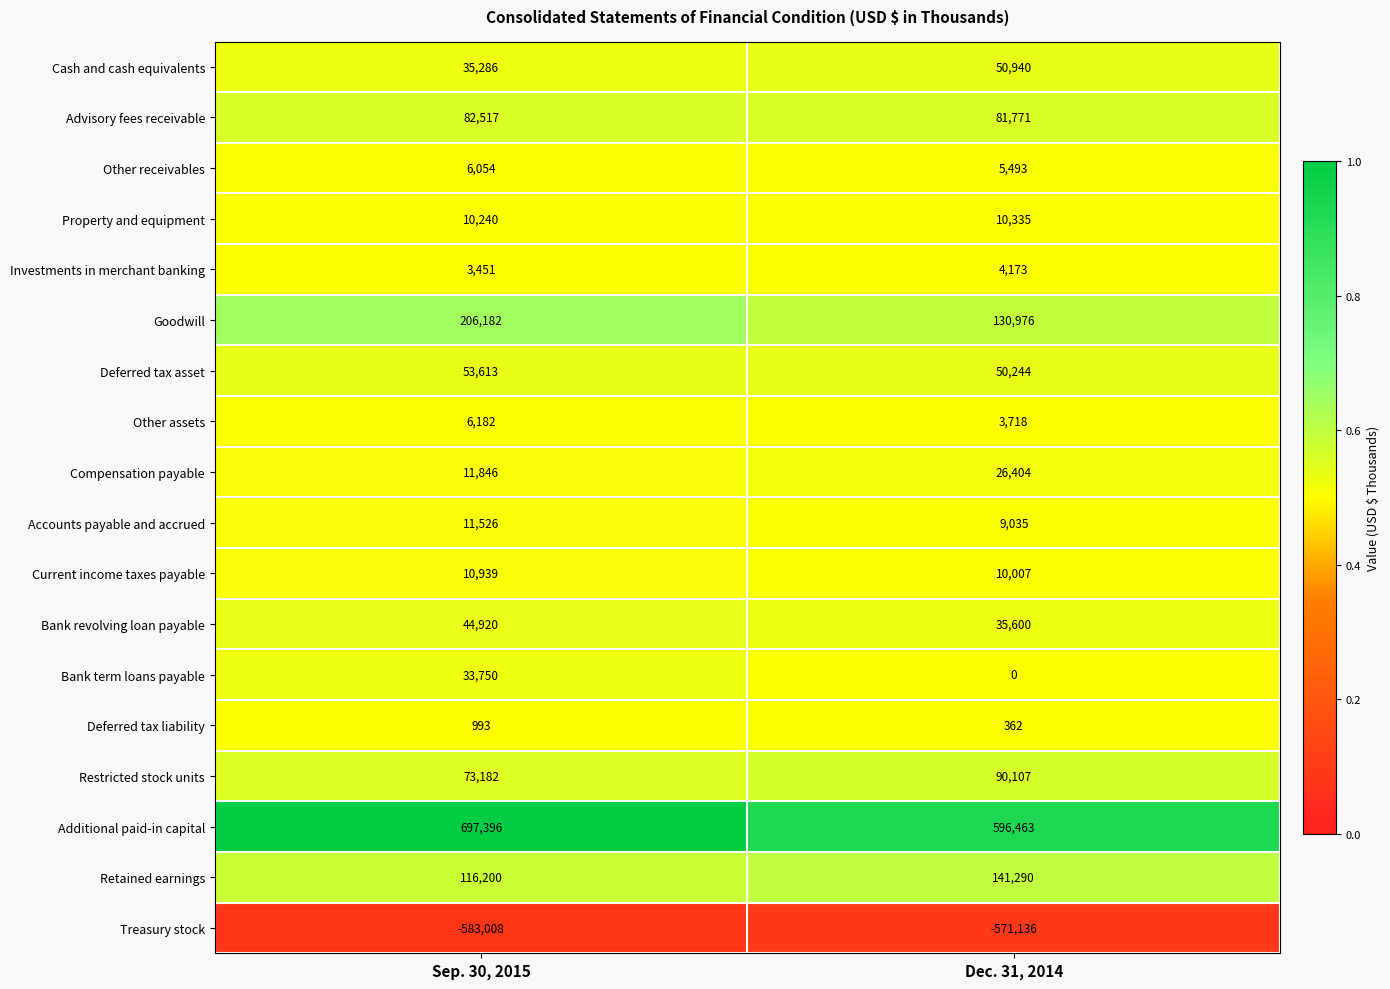

At which category is the sum across all series the highest?

Sep. 30, 2015